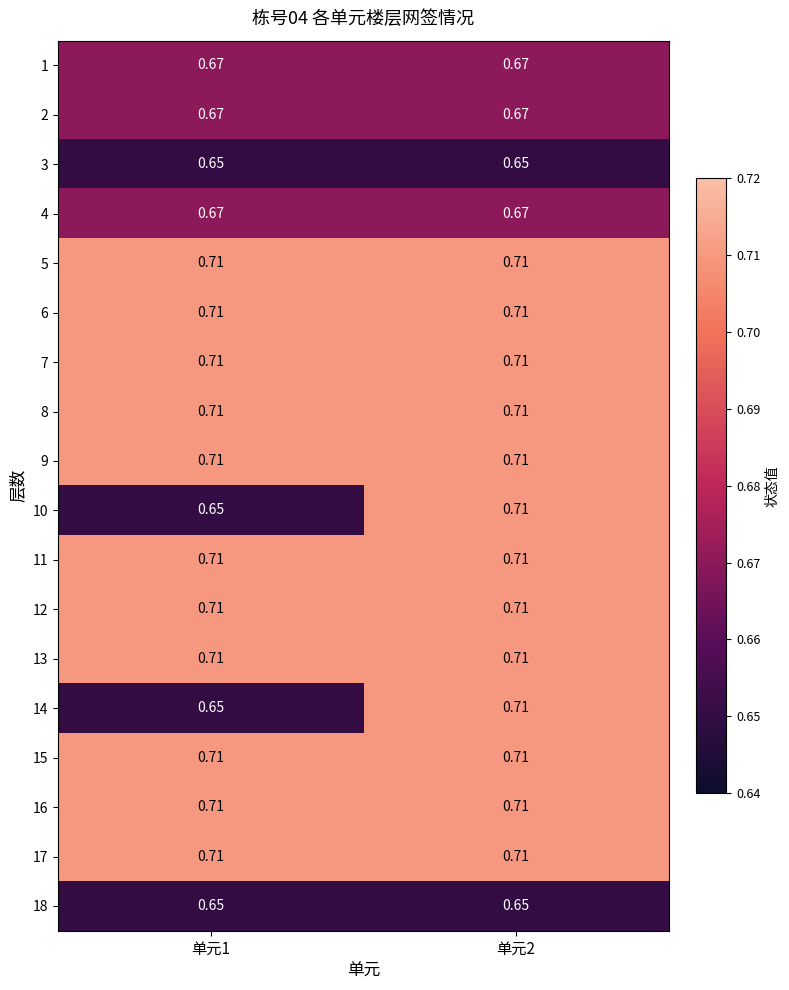

Is the value of 16 at 单元2 greater than the value of 1 at 单元2?

Yes